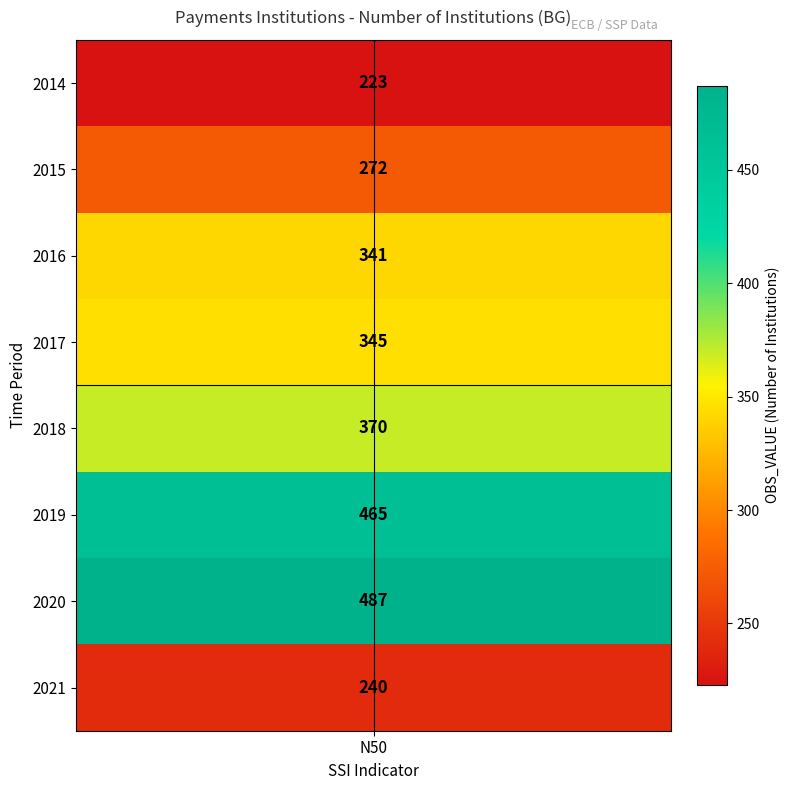

What is the change in value from 2016 to 2017?

+4